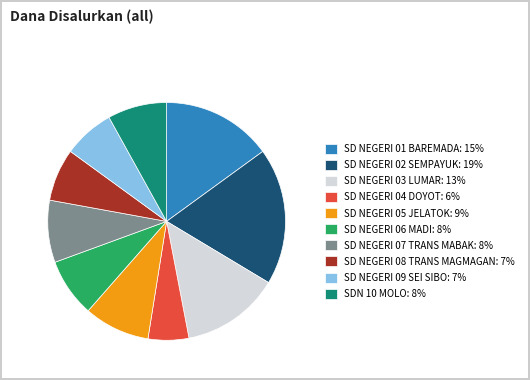

Between SD NEGERI 02 SEMPAYUK and SD NEGERI 04 DOYOT, which is larger?

SD NEGERI 02 SEMPAYUK